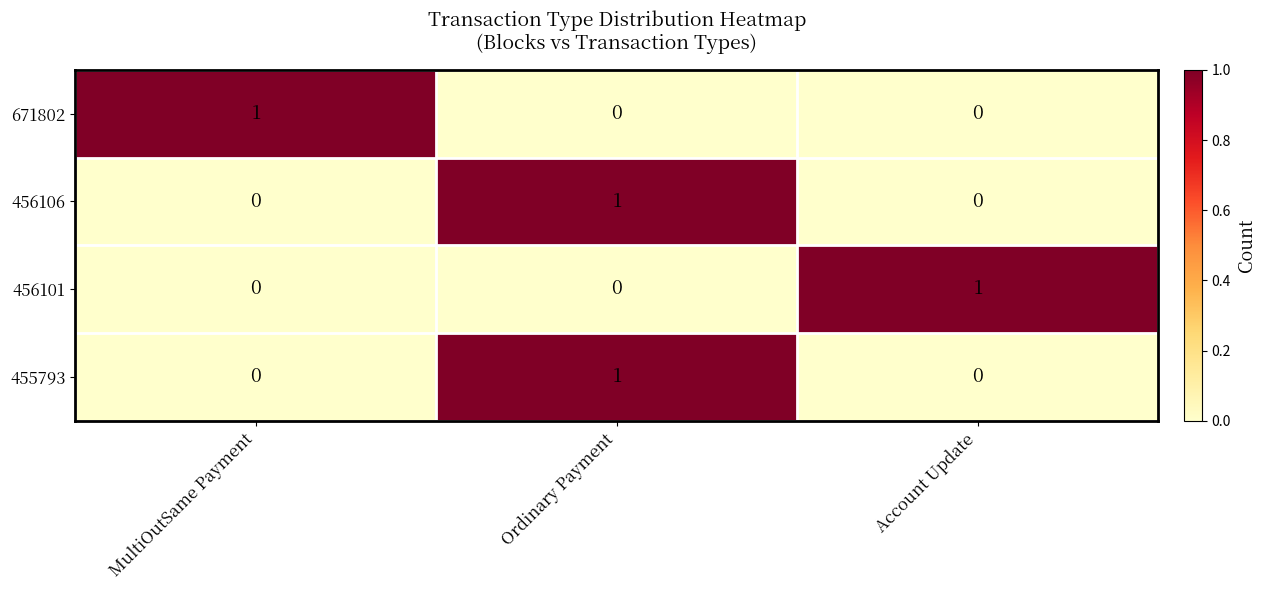

What is the maximum value shown in the chart?

1